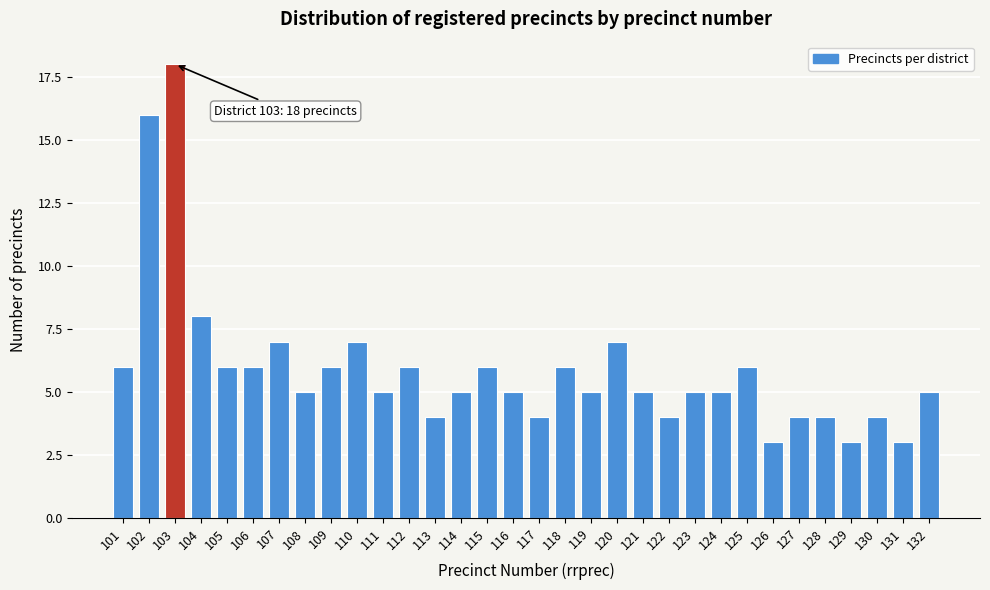

The value at 111 is 5. True or false?

True